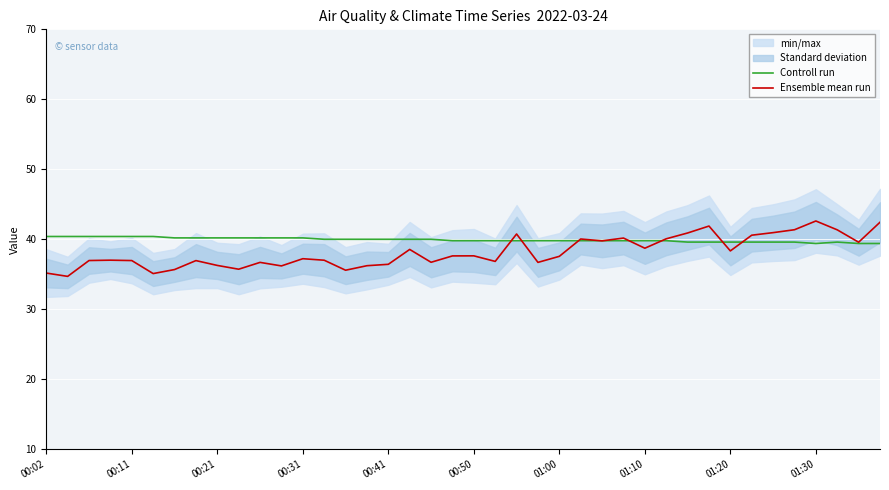

List the series in order of their peak value, highest first.

Ensemble mean run, Controll run